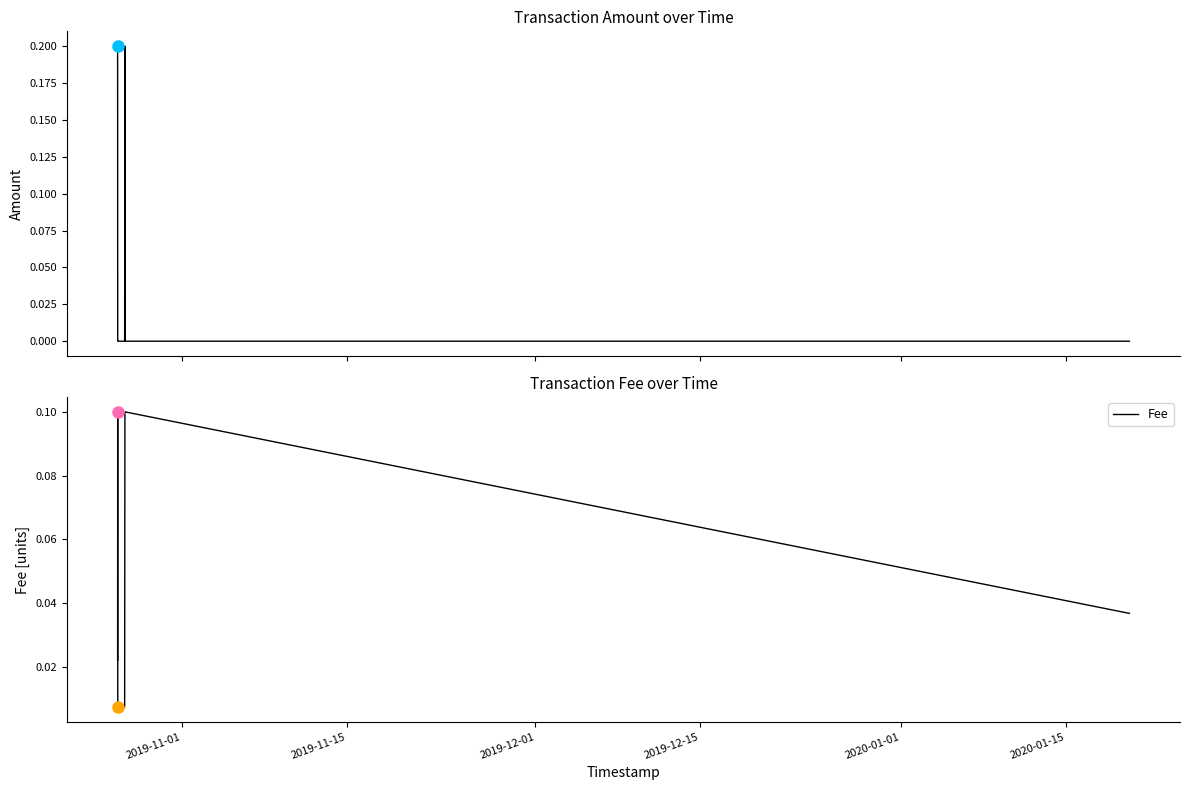

After their last crossing, which series has the higher values: Amount or Fee?

Fee